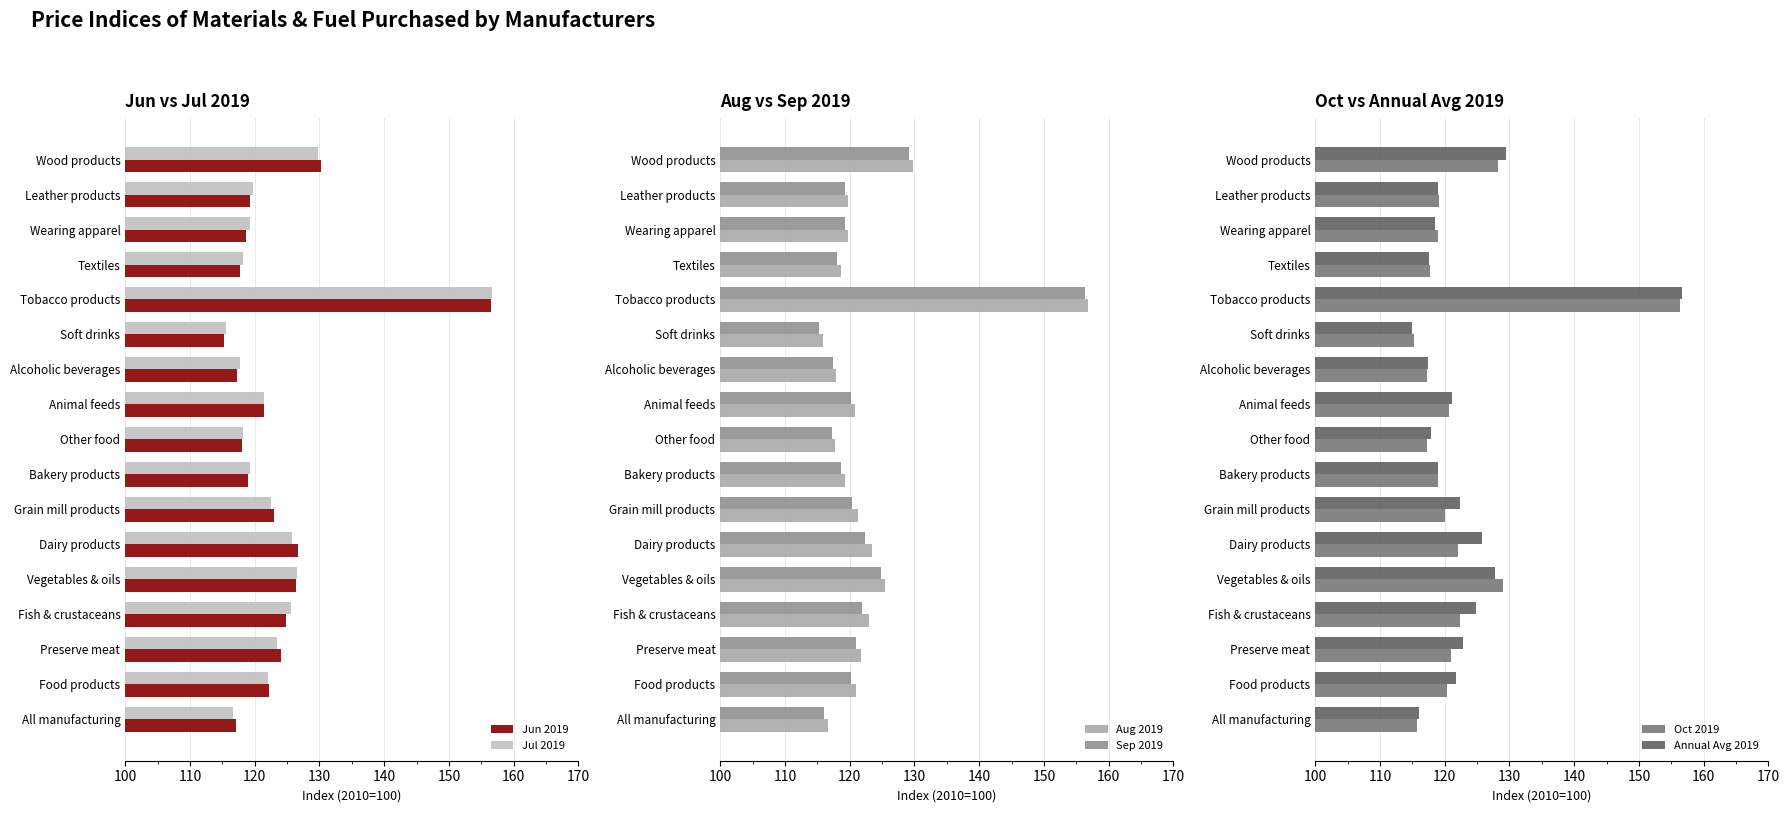

The value of Sep 2019 at Leather products is 119.3. True or false?

True